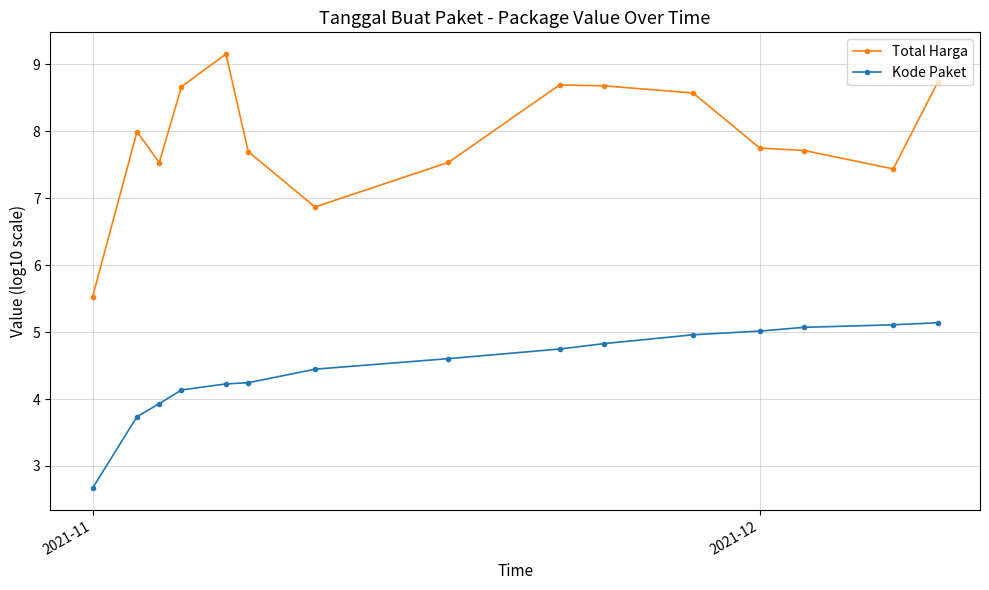

At how many categories does at least one series exceed 3?

15